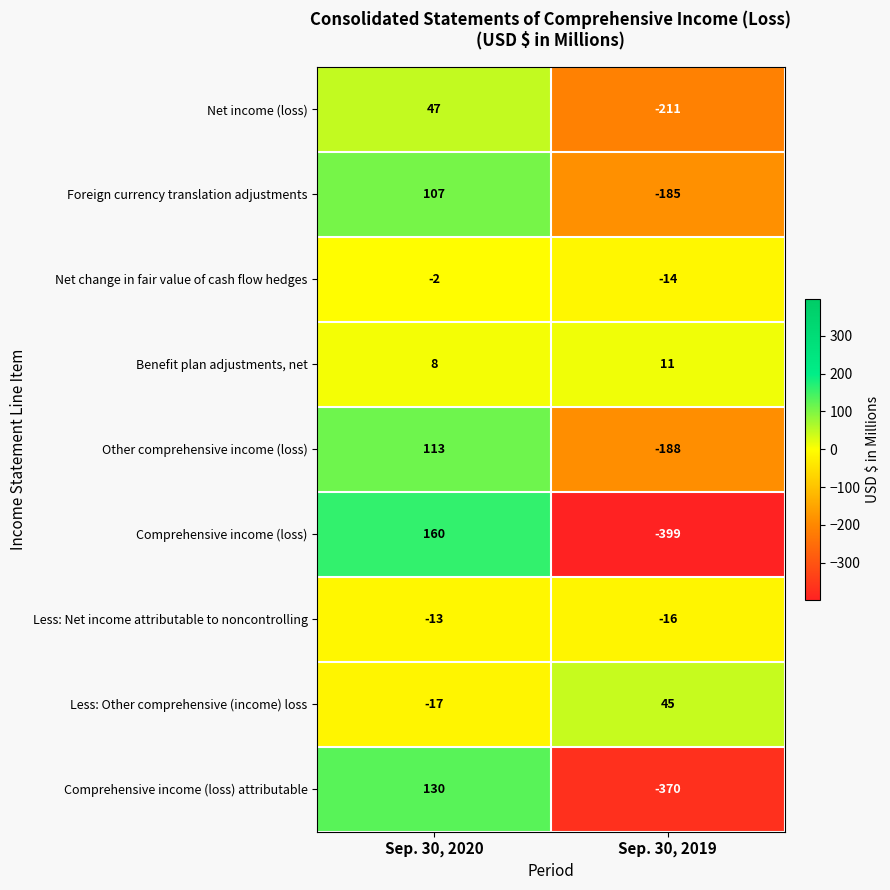

Rank the series at Sep. 30, 2019 from highest to lowest value.

Less: Other comprehensive (income) loss, Benefit plan adjustments, net, Net change in fair value of cash flow hedges, Less: Net income attributable to noncontrolling, Foreign currency translation adjustments, Other comprehensive income (loss), Net income (loss), Comprehensive income (loss) attributable, Comprehensive income (loss)